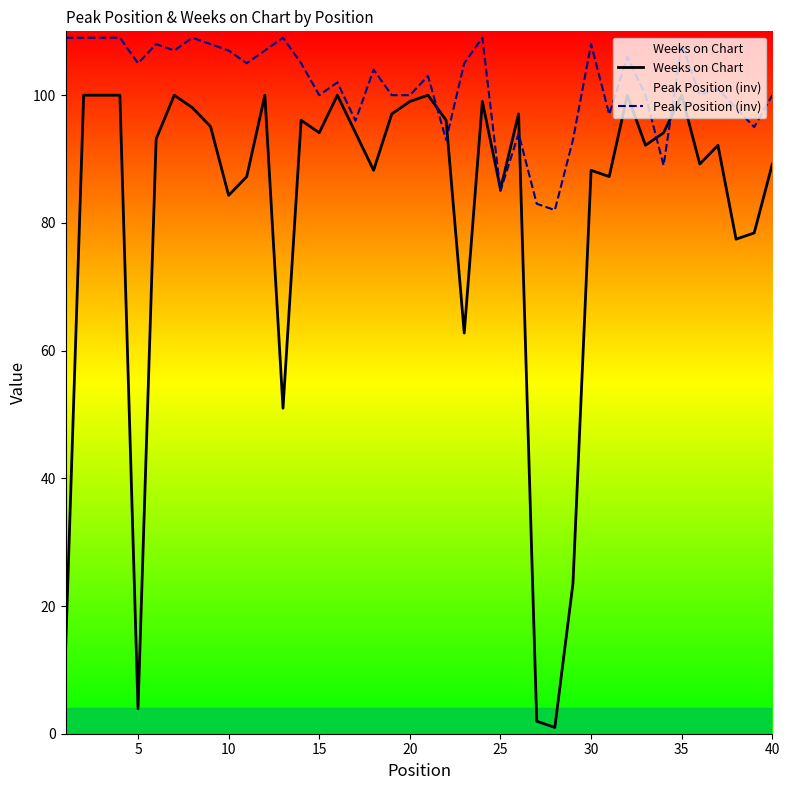

Reading left to right, extract all data points from this chart.

Weeks on Chart: 12.7	100.0	100.0	100.0	3.9	93.1	100.0	98.0	95.1	84.3	87.3	100.0	51.0	96.1	94.1	100.0	94.1	88.2	97.1	99.0	100.0	96.1	62.7	99.0	85.3	97.1	2.0	1.0	23.5	88.2	87.3	100.0	92.2	94.1	100.0	89.2	92.2	77.5	78.4	89.2
Peak Position (inv): 109.0	109.0	109.0	109.0	105.0	108.0	107.0	109.0	108.0	107.0	105.0	107.0	109.0	105.0	100.0	102.0	96.0	104.0	100.0	100.0	103.0	93.0	105.0	109.0	85.0	94.0	83.0	82.0	93.0	108.0	97.0	106.0	100.0	89.0	108.0	100.0	101.0	98.0	95.0	100.0